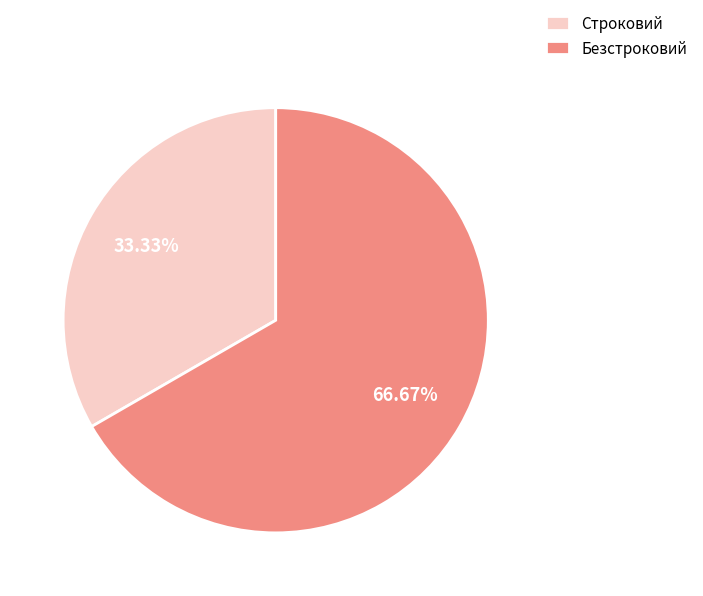

Is there any slice that represents more than half of the pie?

Yes